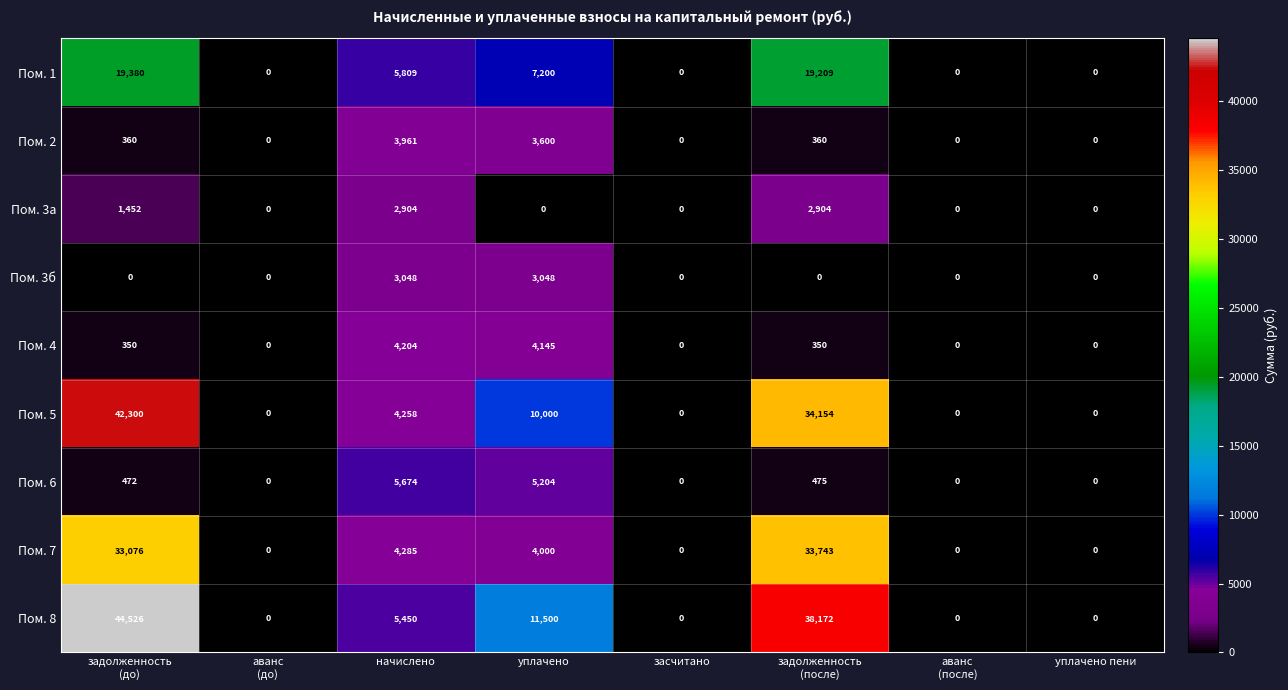

How many distinct data groups are displayed?

9